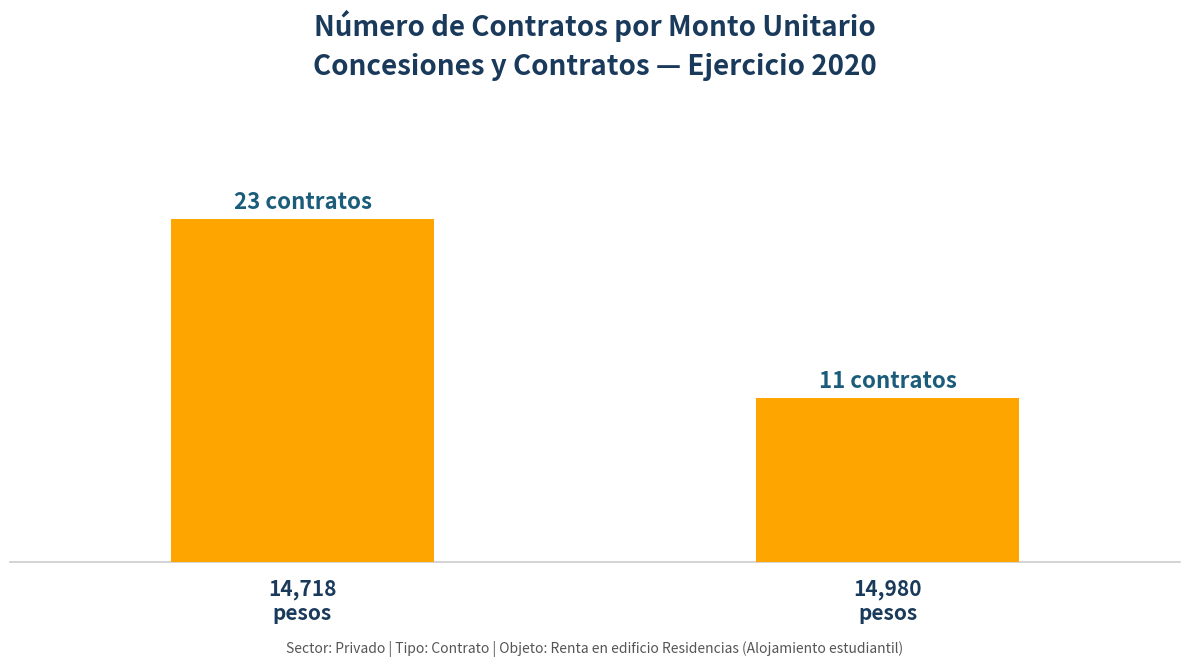

Does the chart contain any negative values?

No